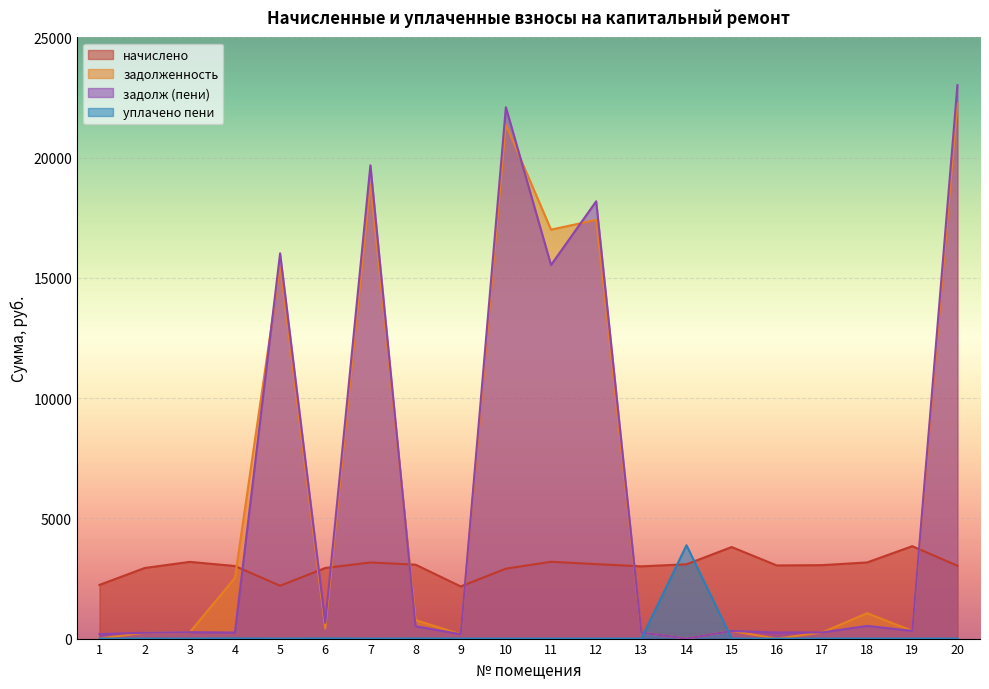

How many categories are shown in the chart?

20